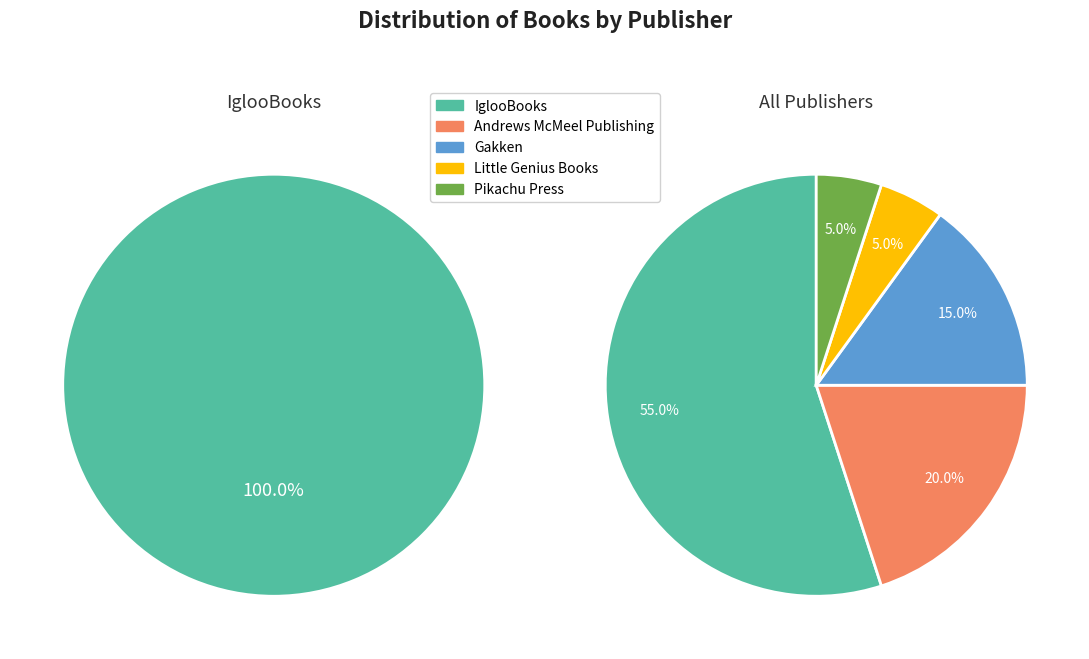

Is there a majority slice in this chart?

Yes